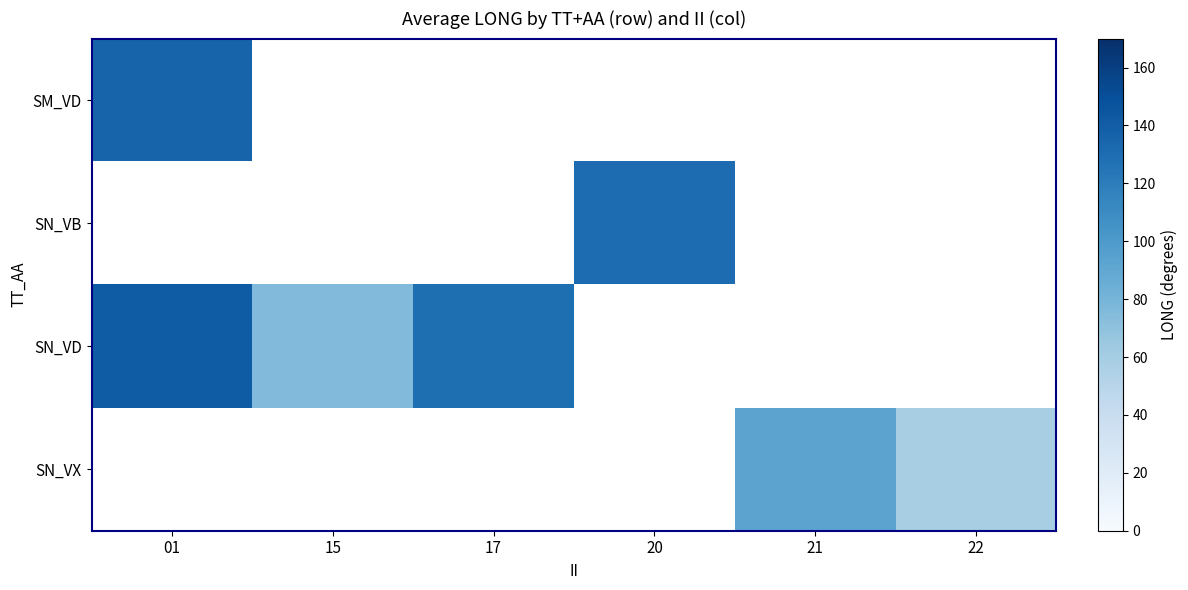

How many data points does each series have?

6